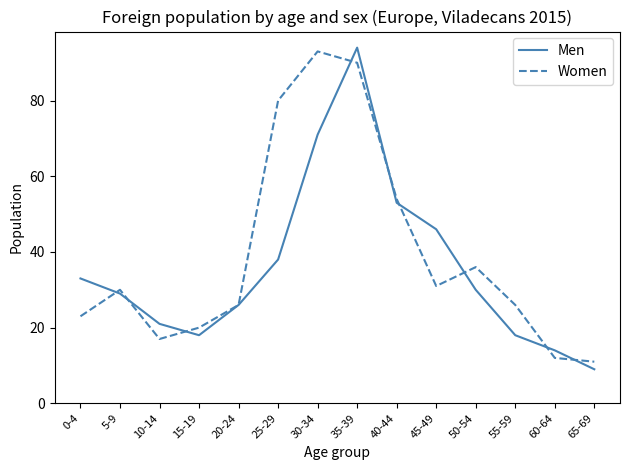

Reading left to right, what are all the values shown in this chart?

Men: 0-4=33	5-9=29	10-14=21	15-19=18	20-24=26	25-29=38	30-34=71	35-39=94	40-44=53	45-49=46	50-54=30	55-59=18	60-64=14	65-69=9
Women: 0-4=23	5-9=30	10-14=17	15-19=20	20-24=26	25-29=80	30-34=93	35-39=90	40-44=54	45-49=31	50-54=36	55-59=26	60-64=12	65-69=11